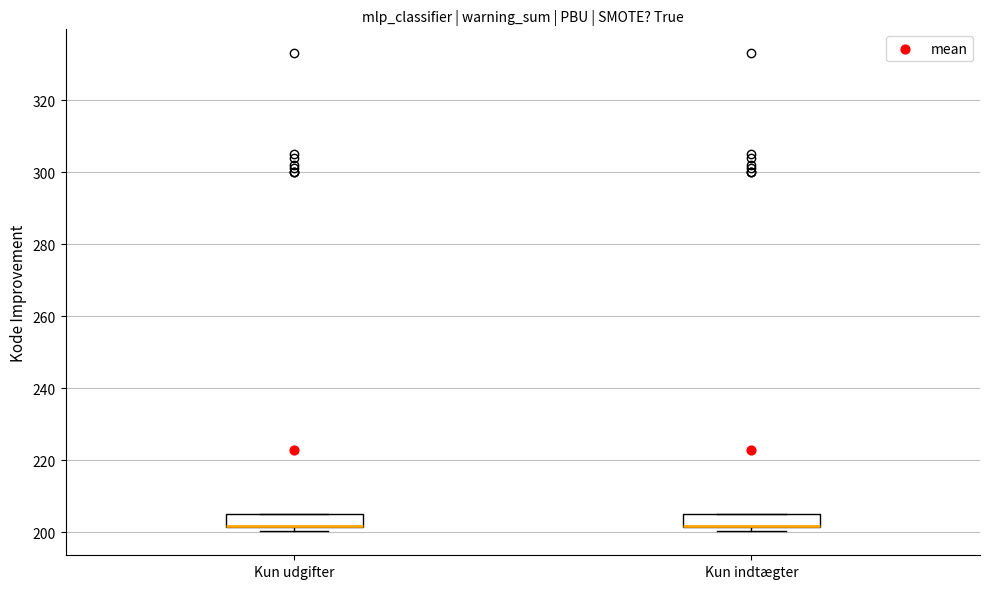

Reading left to right, transcribe this box plot: for each box, give where its median line is, the range the box spans, and where its two whiskers end, as read against the y-axis. The values are not printed on the chart, so give them approximately, as read against the axis.

Kun udgifter: median 202 (drawn on the box's lower edge), box 202 to 206, whiskers 200 to 206
Kun indtægter: median 202 (drawn on the box's lower edge), box 202 to 206, whiskers 200 to 206